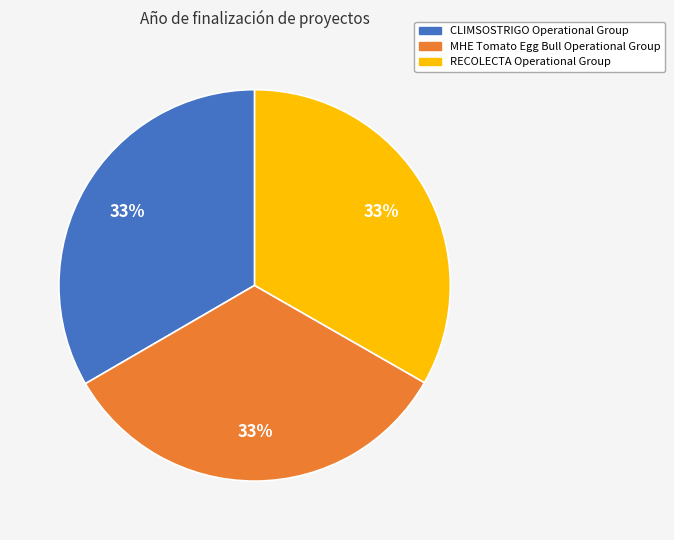

What is the ratio of the value at CLIMSOSTRIGO Operational Group to the value at MHE Tomato Egg Bull Operational Group?

1.0